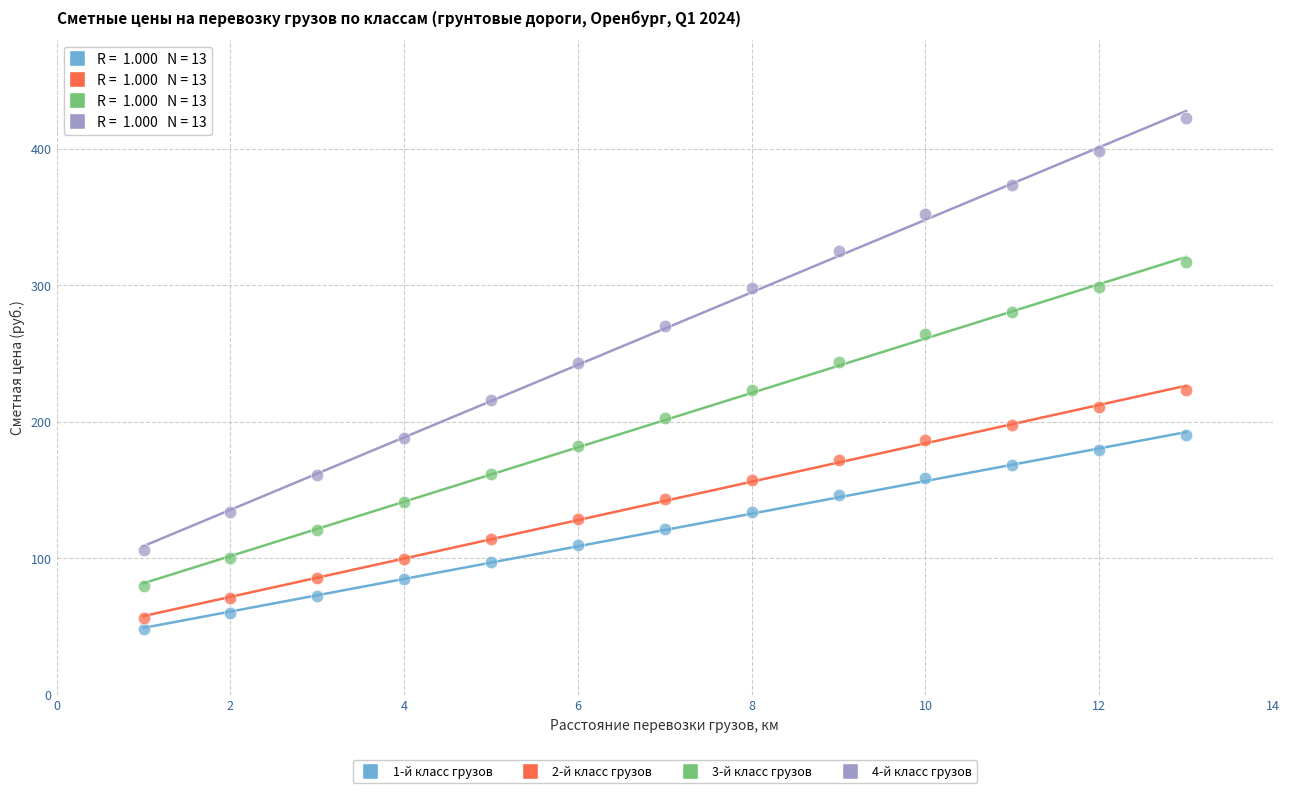

Across all data points, what is the range of X values (max minus min)?

12.0